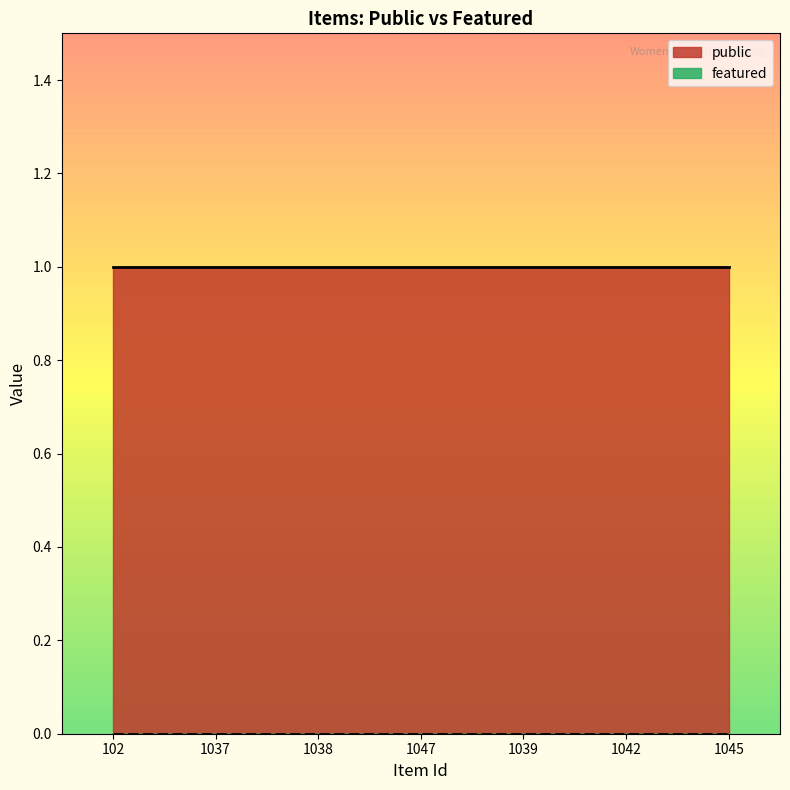

What position from the right is 1037?

6